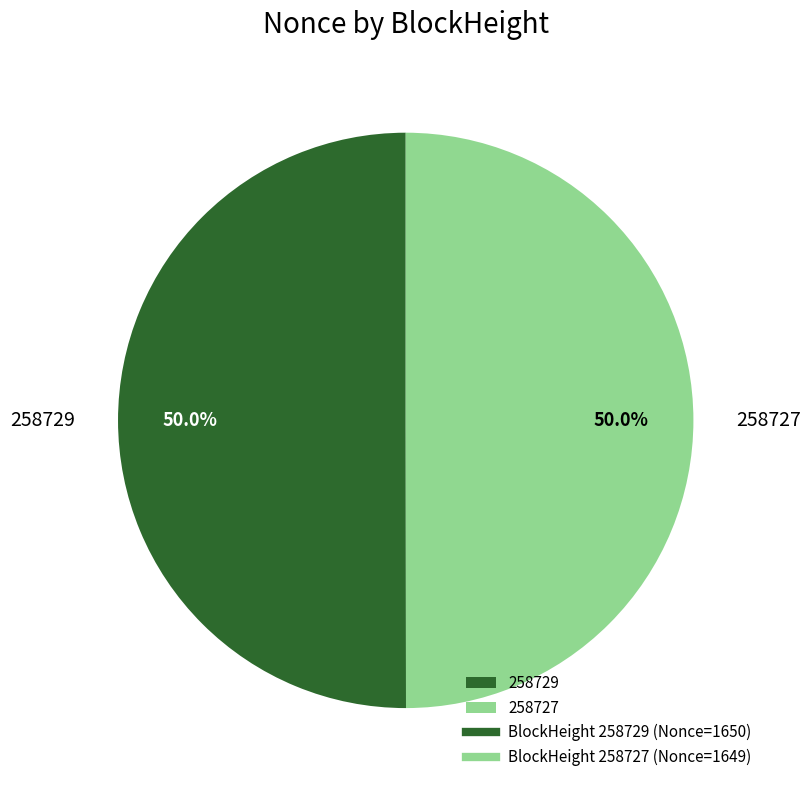

What portion of the pie excludes 258727?

50.0%